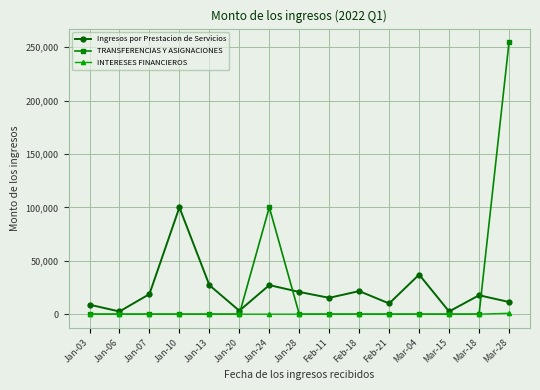

How many lines are shown in the chart?

3